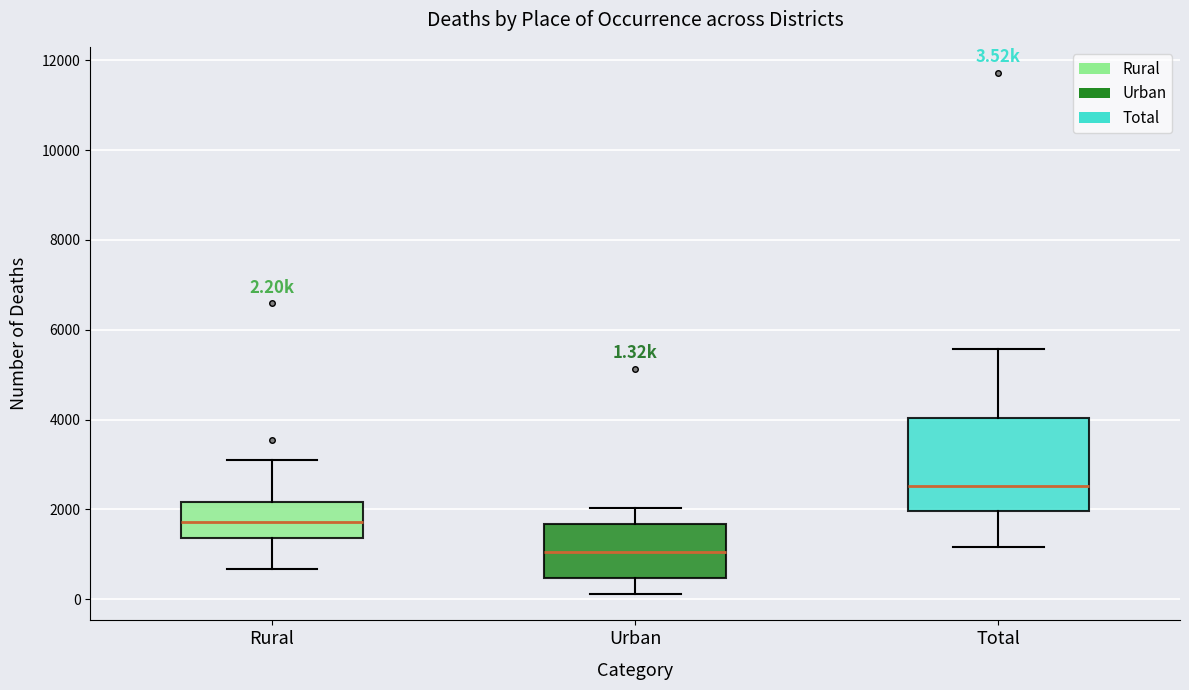

Which box has the highest median line?

Total